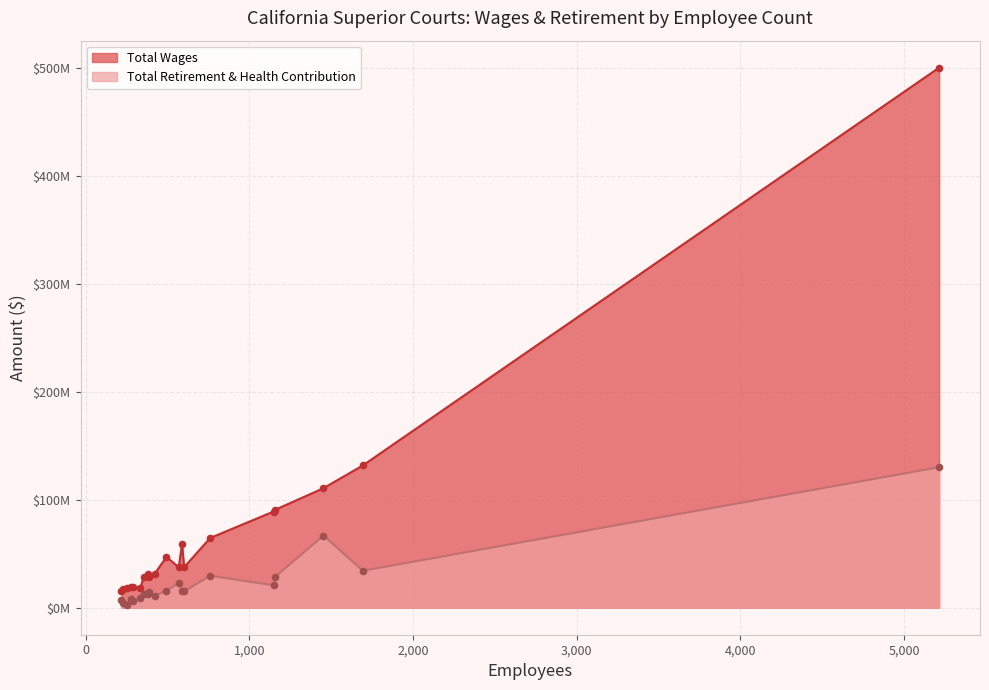

At which category is the sum across all series the highest?

Los Angeles